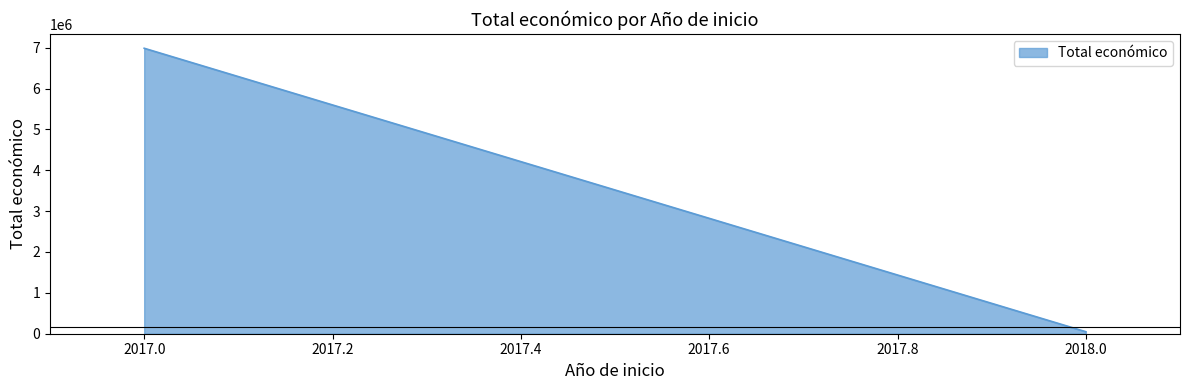

The value at 2017.0 is 6985221. True or false?

True